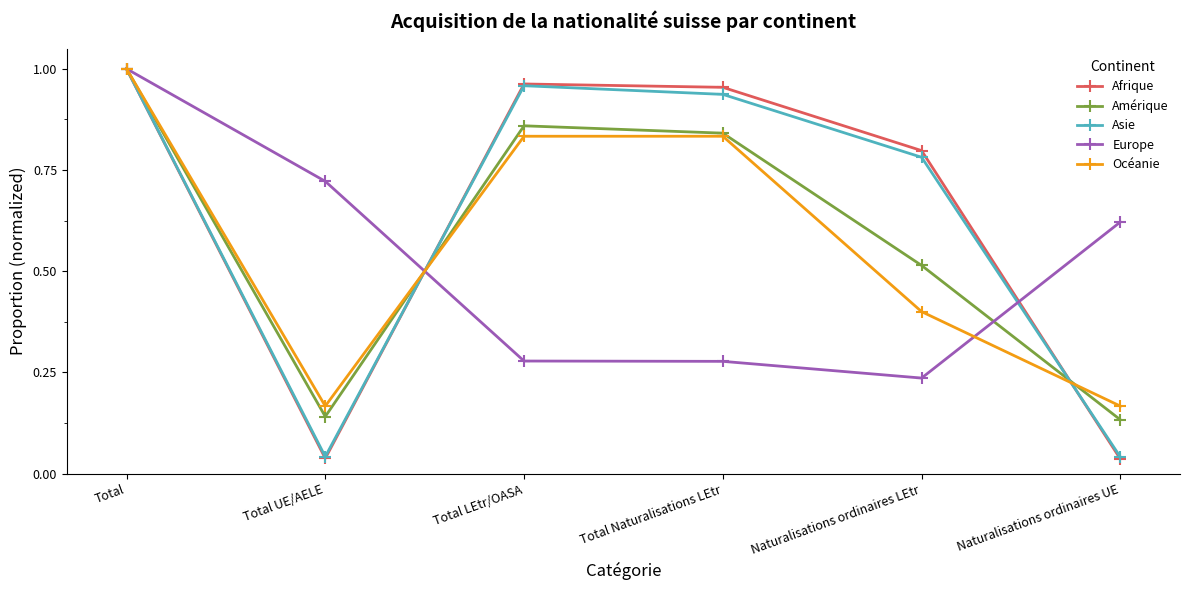

Is this an area chart (filled region under the line)?

No